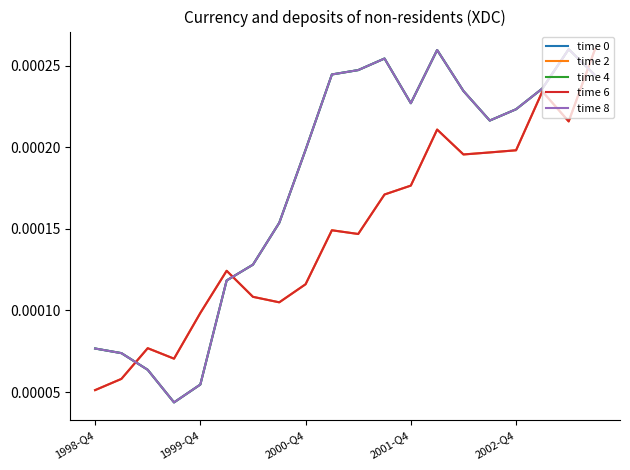

Does the chart have visible grid lines?

No